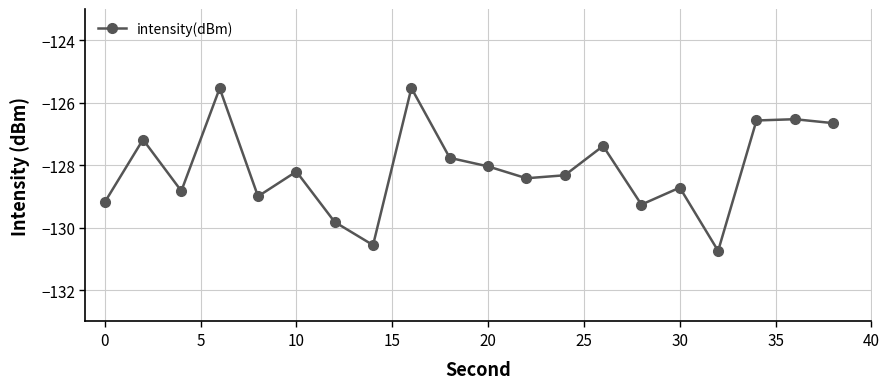

Count the number of categories in the chart.

20